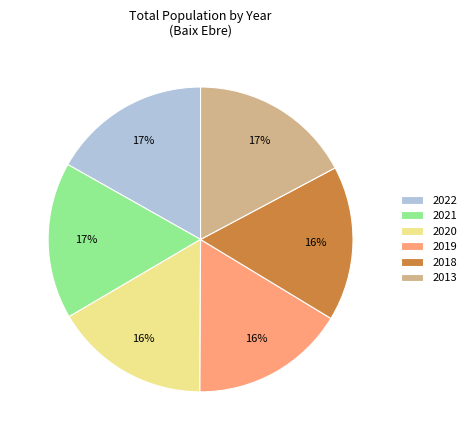

To the nearest percent, what is the average slice percentage?

17%